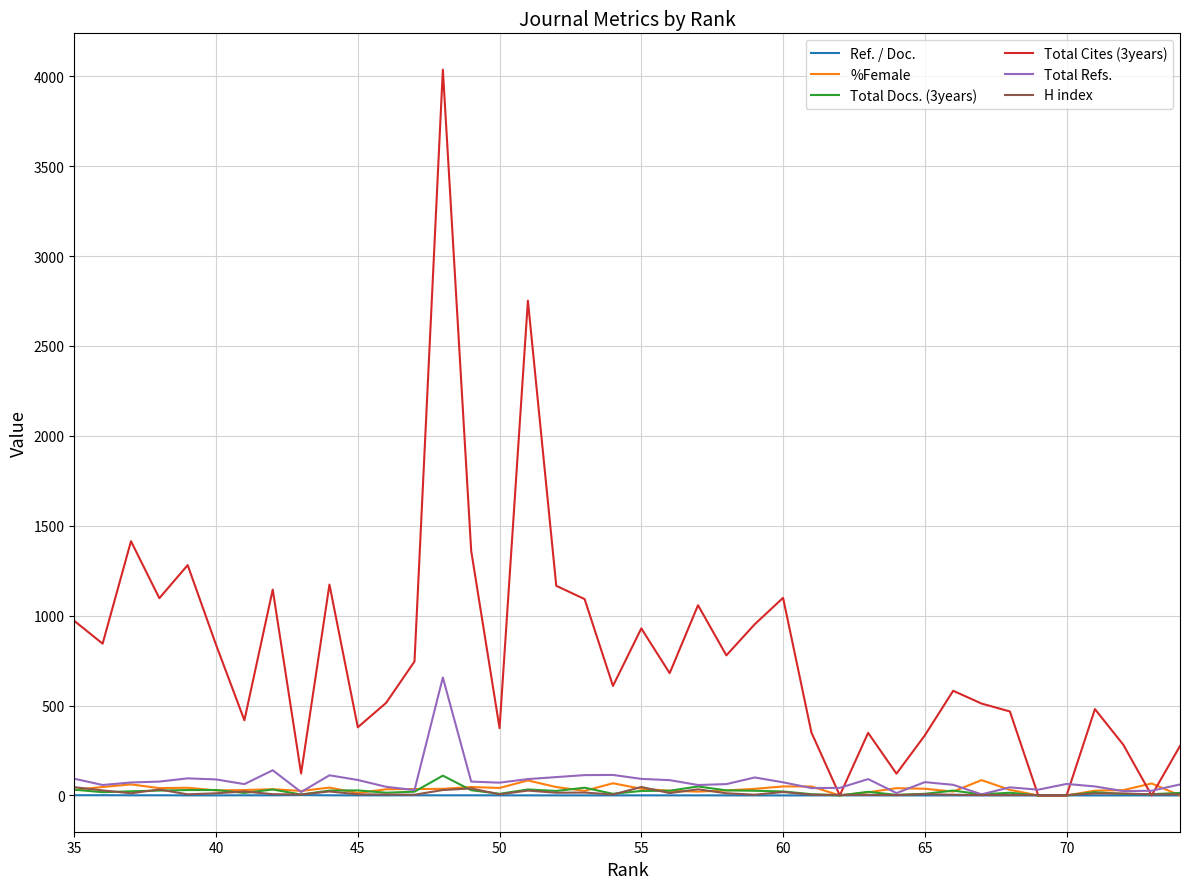

Where does the %Female series first go above 35?

40